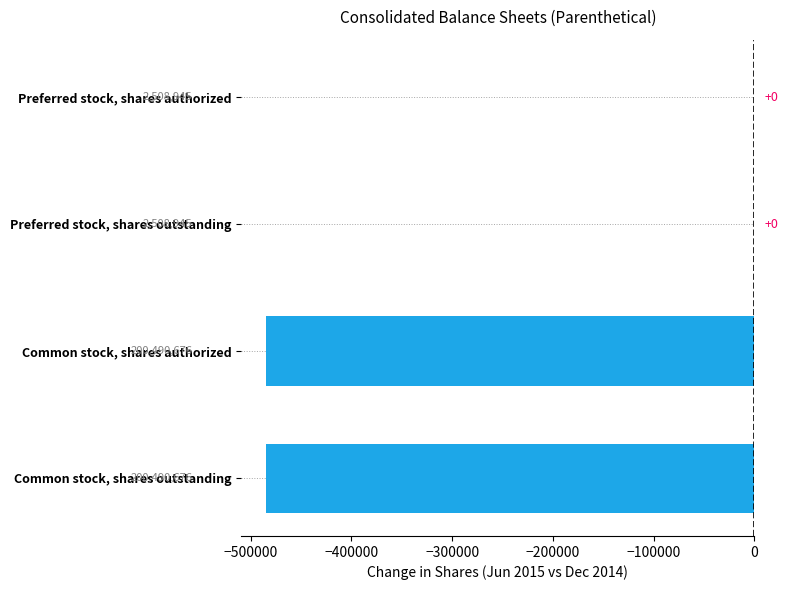

Reading bottom to top, extract all data points from this chart.

Common stock, shares outstanding=-485102	Common stock, shares authorized=-485102	Preferred stock, shares outstanding=0	Preferred stock, shares authorized=0